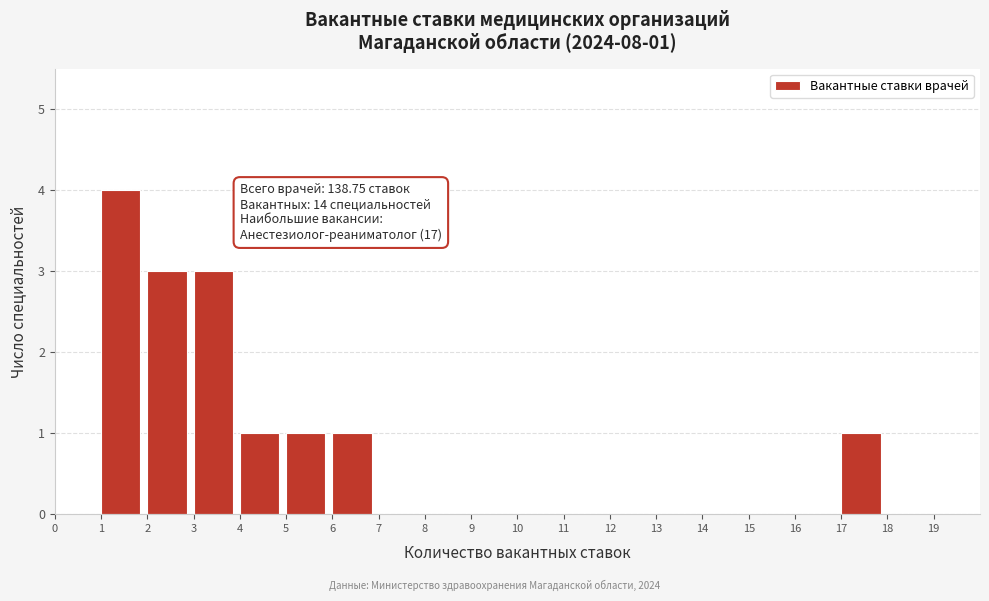

Over which range of the x-axis is the bar tallest?

1 to 2